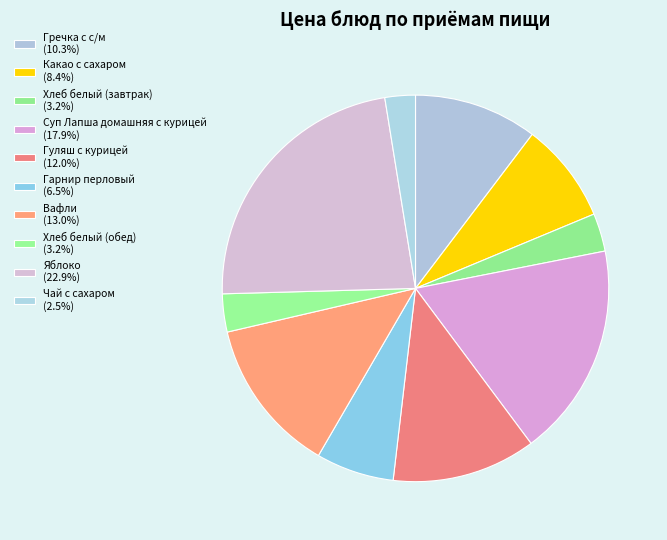

What portion of the pie excludes Гуляш с курицей?

88.0%